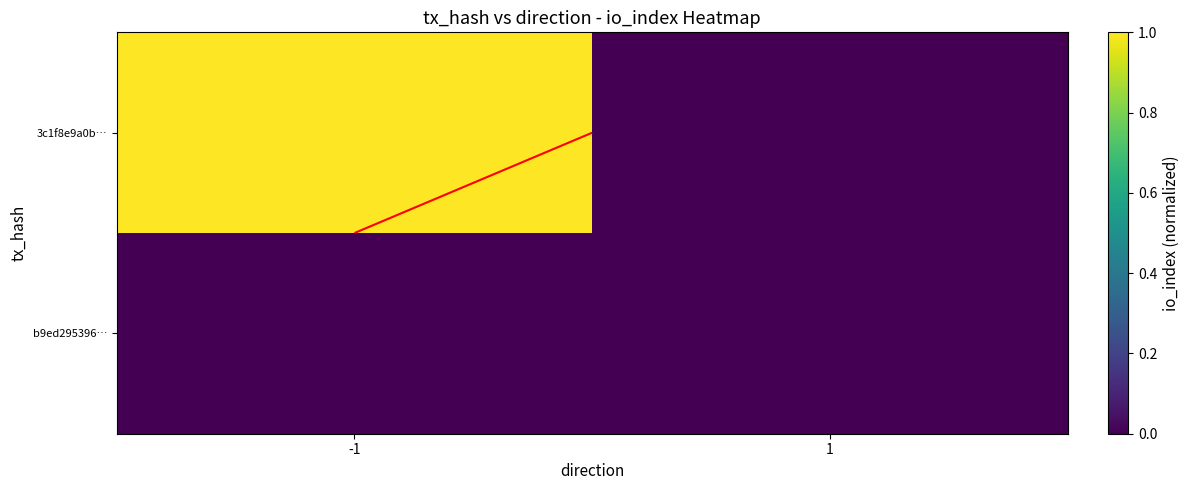

What is the greatest value displayed?

1